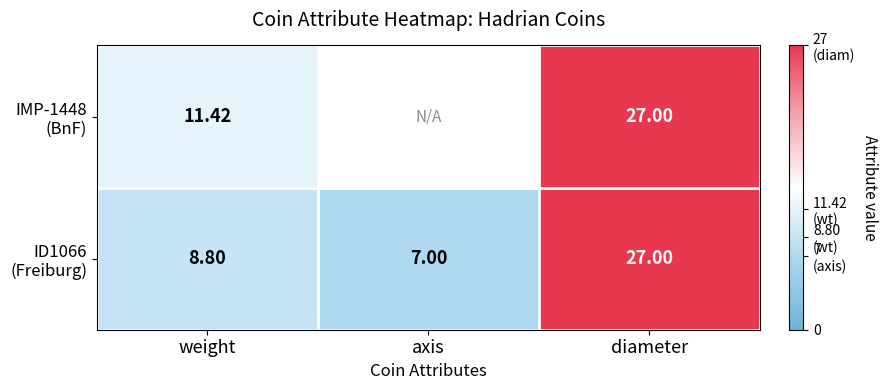

What is the lowest value of the ID1066 (Freiburg) series?

7.0